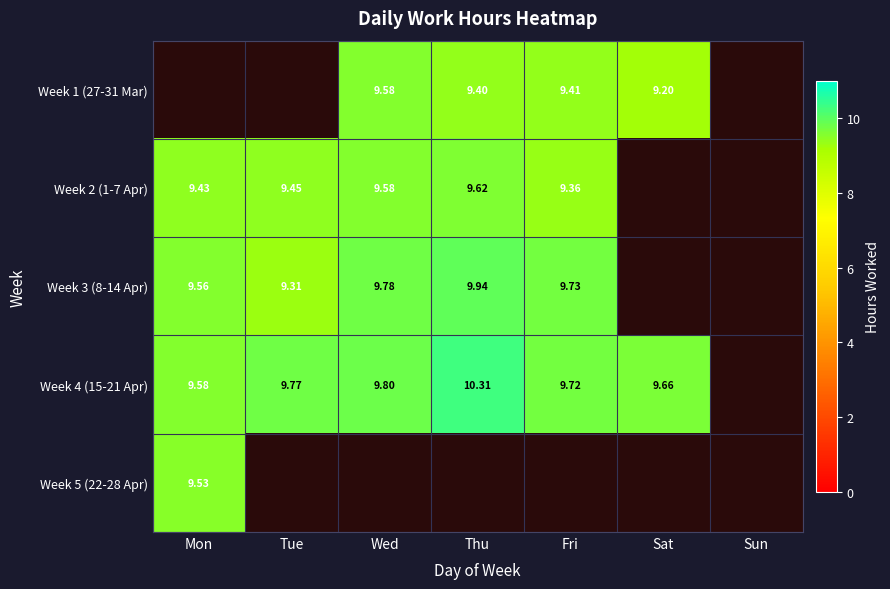

Between Wed and Fri, which is larger?

Wed